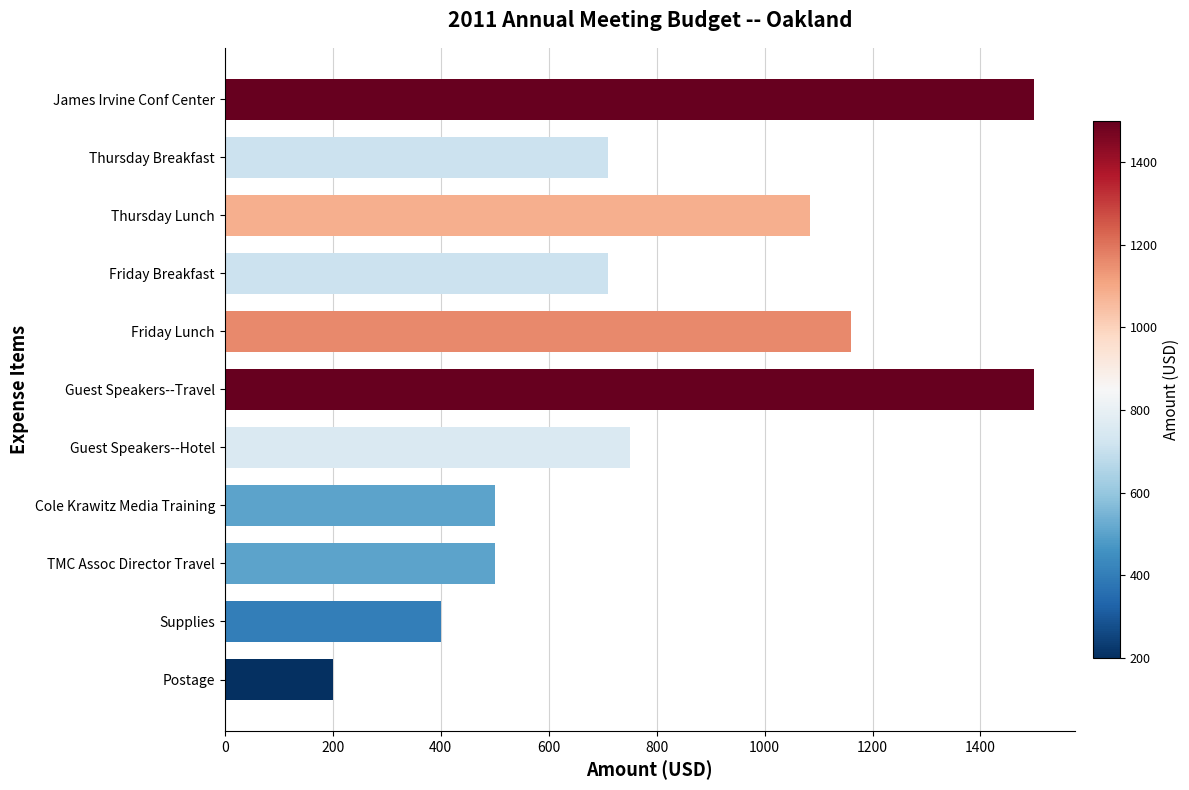

Count the number of categories in the chart.

11